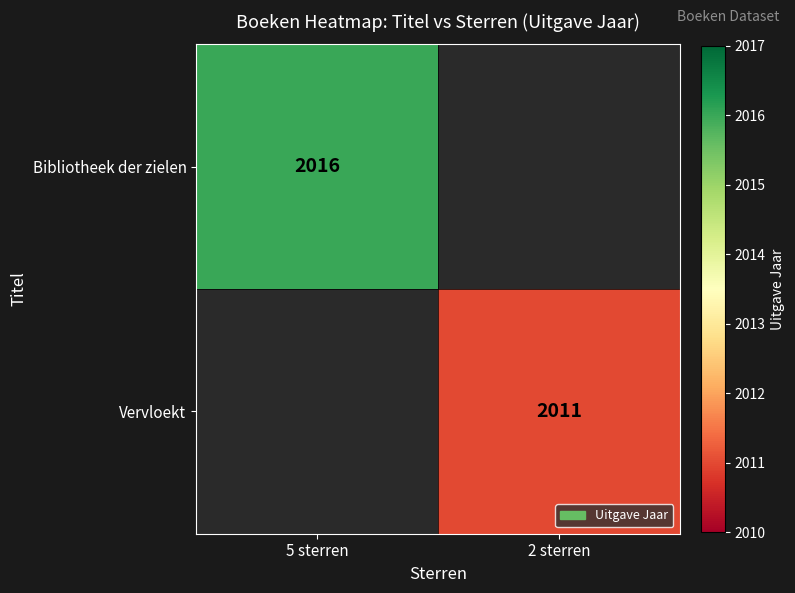

The value of Vervloekt at 2 sterren is 2011. True or false?

True